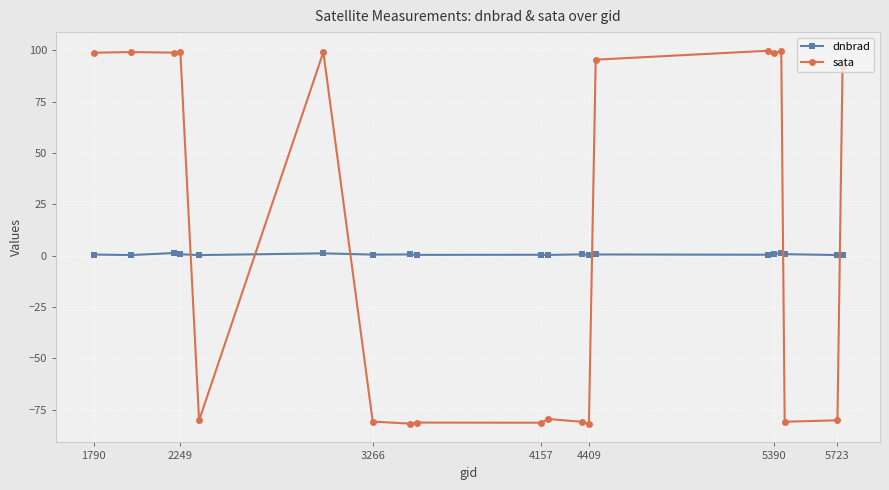

What is the sum of all dnbrad values?

12.3